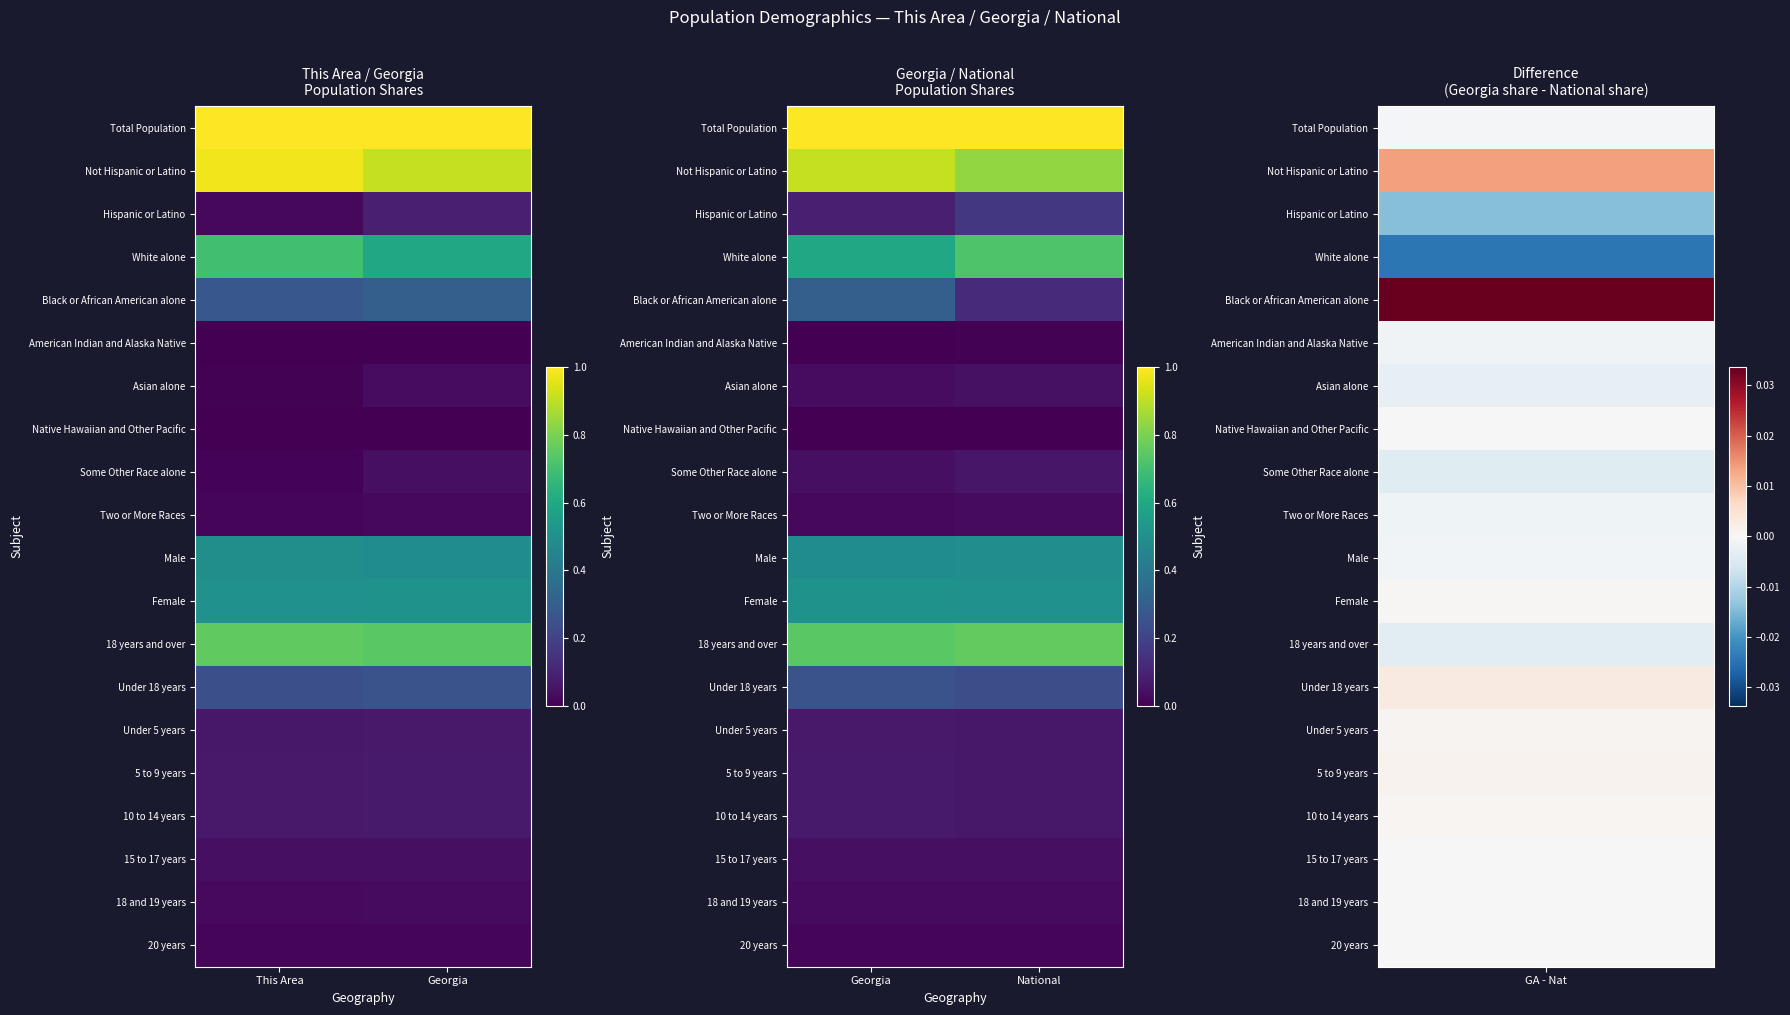

What is the highest value of the Male series?

0.5